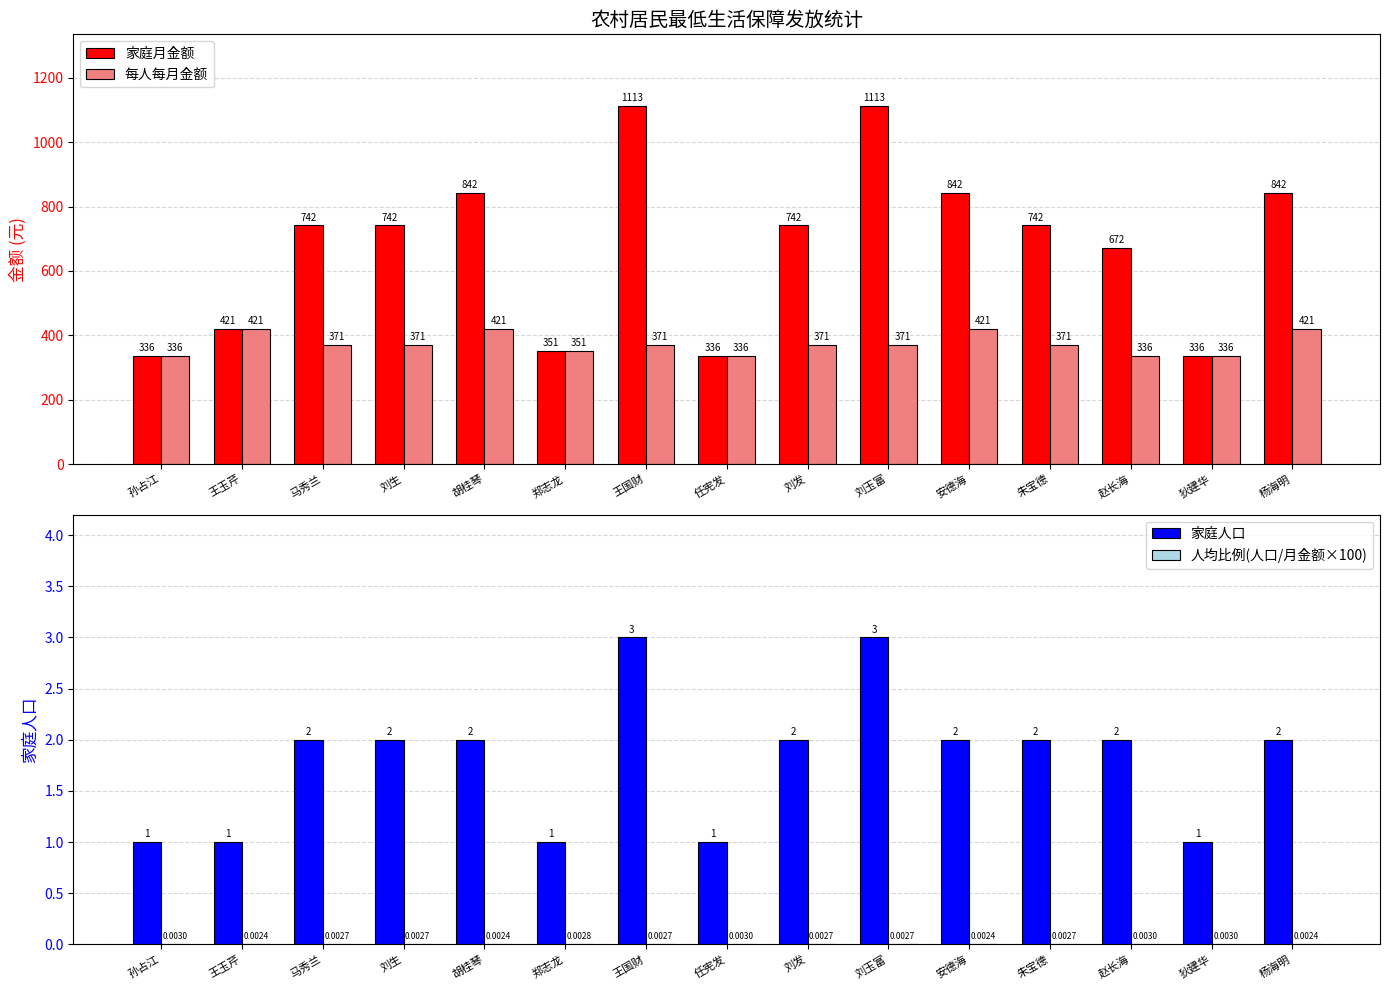

What is the total value across all series at 孙占江?

673.0